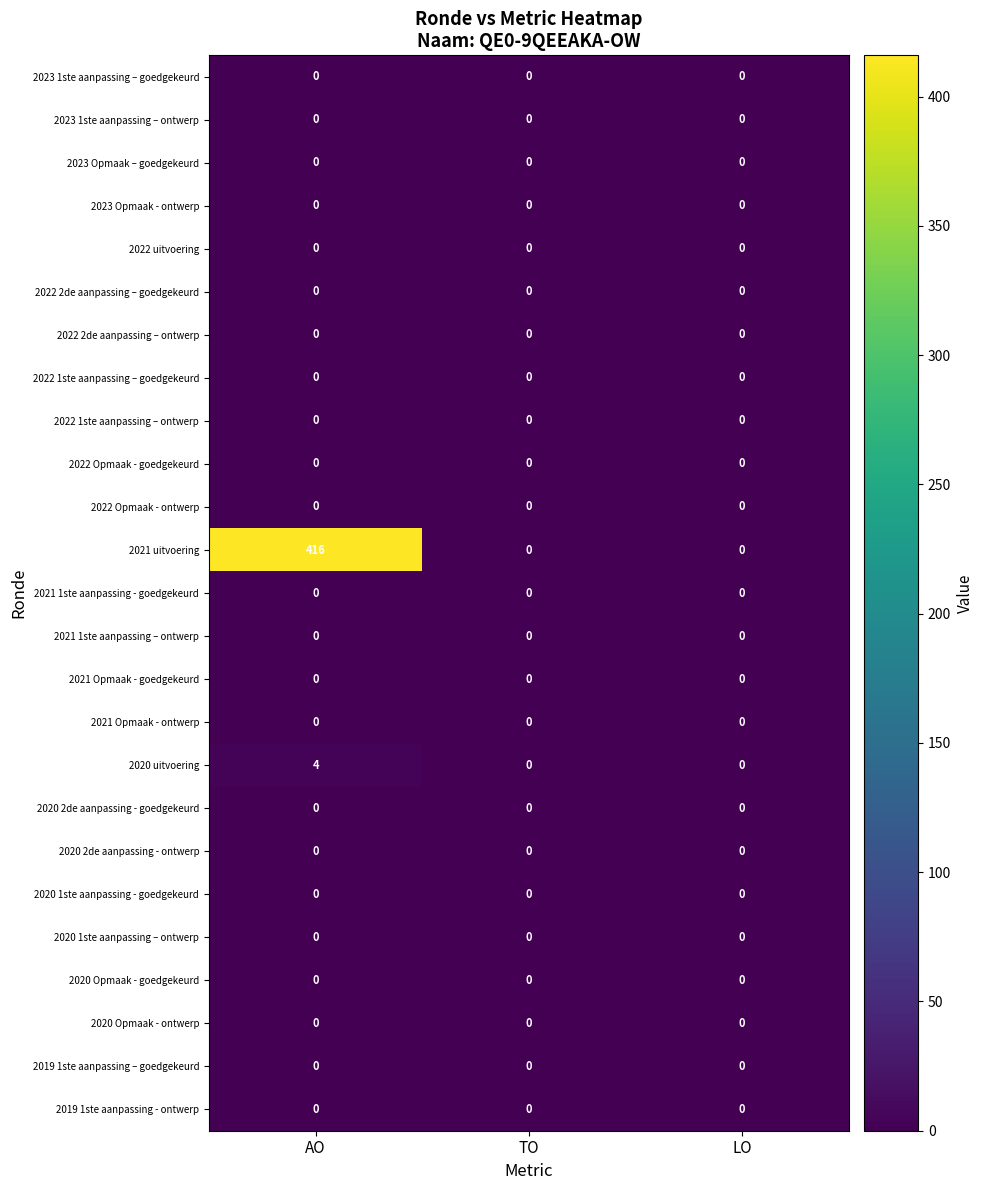

The value of 2020 uitvoering at AO is 5. True or false?

False